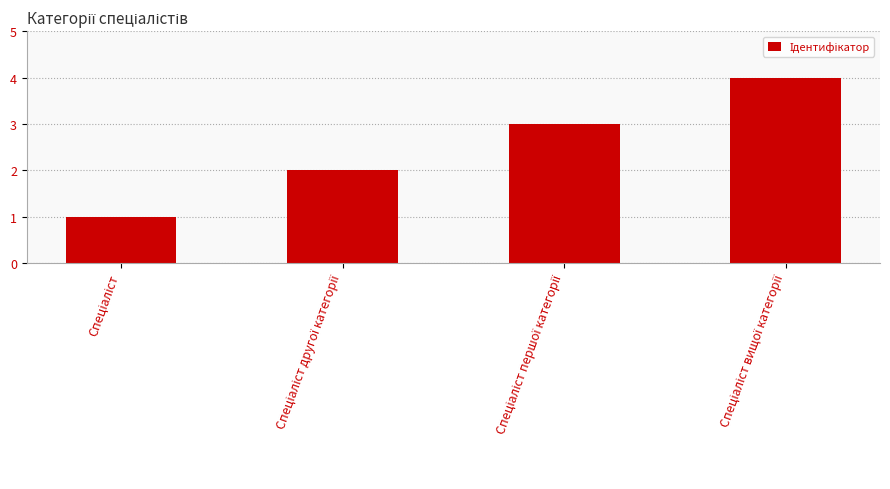

What is the greatest value displayed?

4